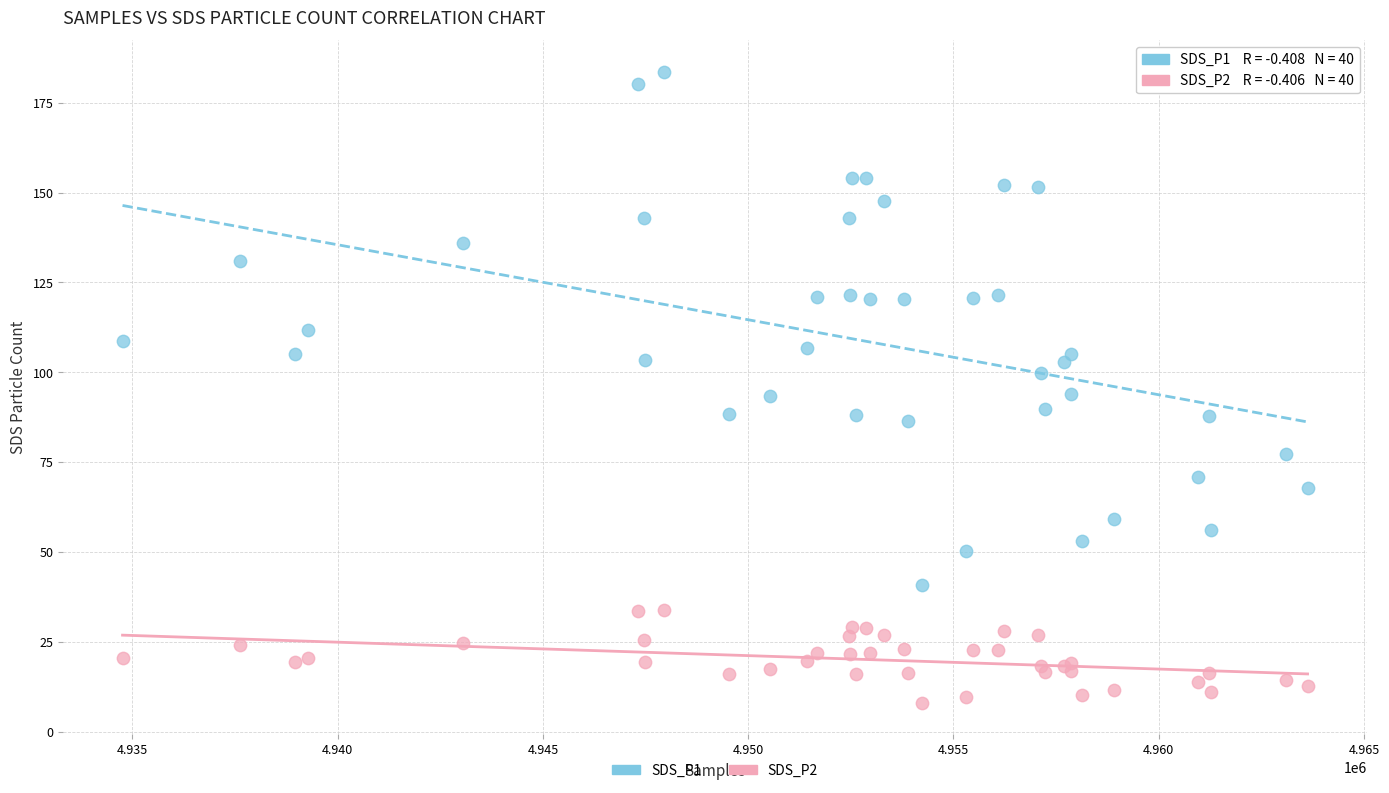

Which series has the widest spread of Y values?

SDS_P1